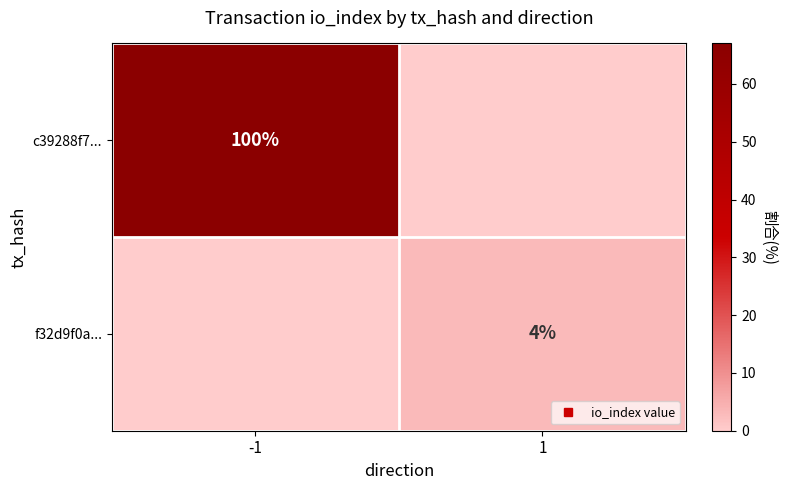

Which category has the lowest value across all series?

1